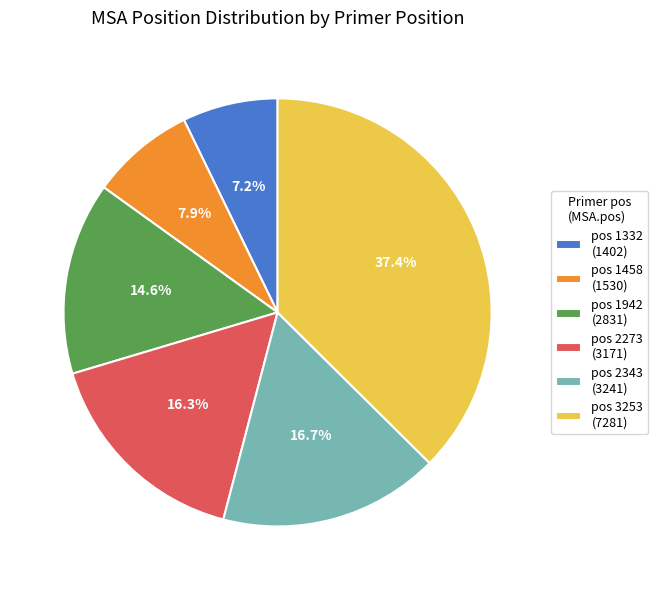

What is the largest slice in the pie chart?

pos 3253 (7281)